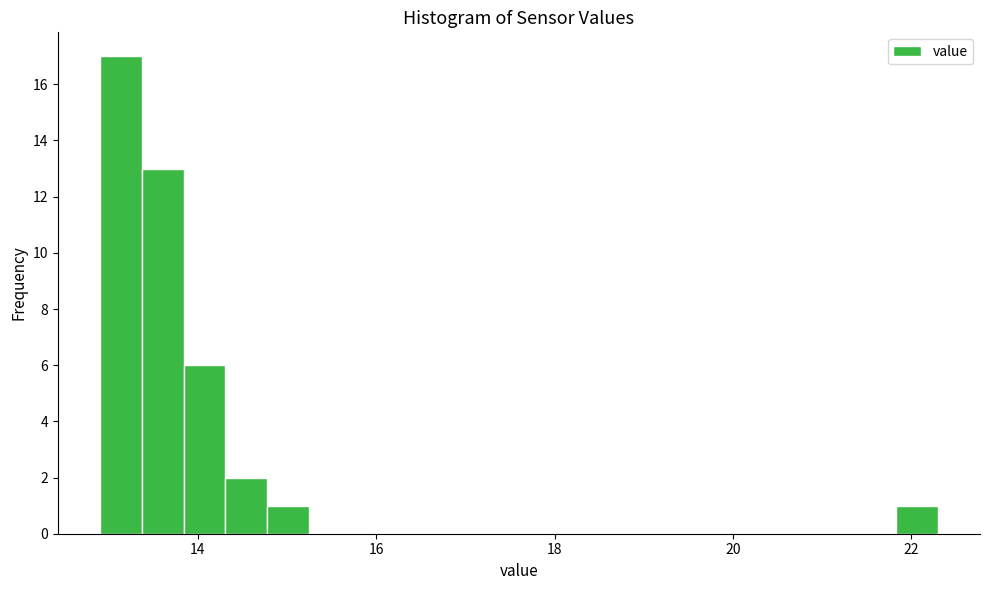

Read against the x-axis, roughly where is the centre of the tallest bar?

13.2